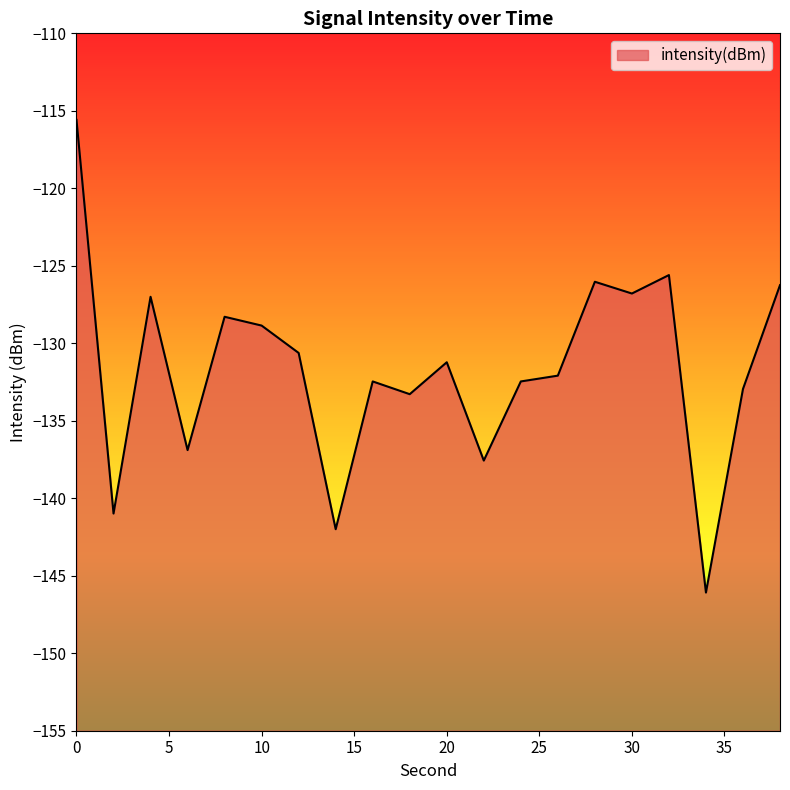

Read the value at 32.

-125.6